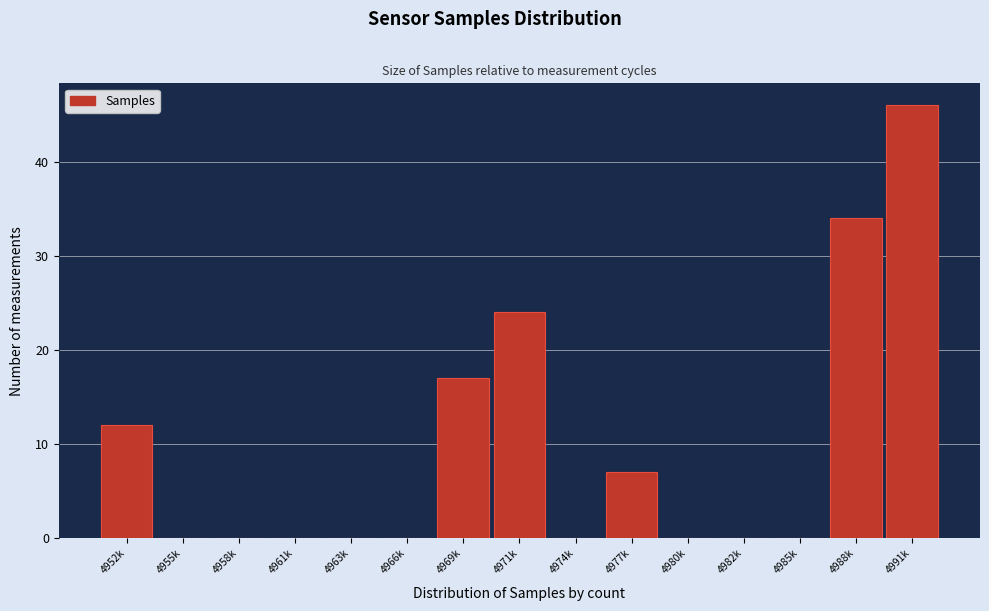

Reading left to right, list all the values displayed in this chart.

4952k=12	4955k=0	4958k=0	4961k=0	4963k=0	4966k=0	4969k=17	4971k=24	4974k=0	4977k=7	4980k=0	4982k=0	4985k=0	4988k=34	4991k=46